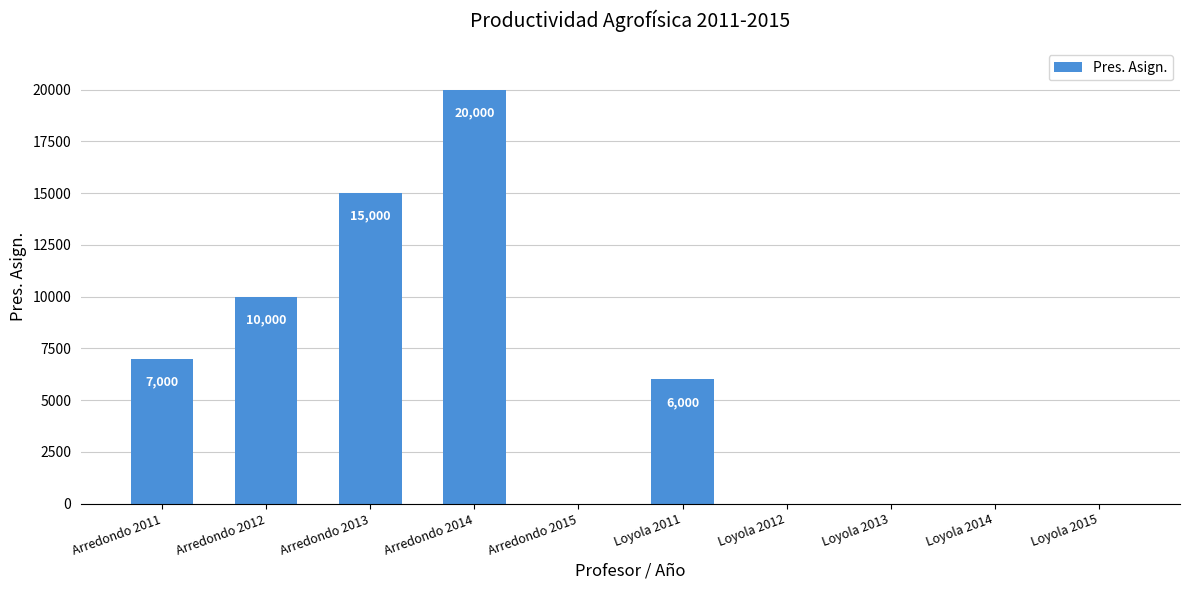

At which category does the chart reach its peak across all series?

Arredondo 2014